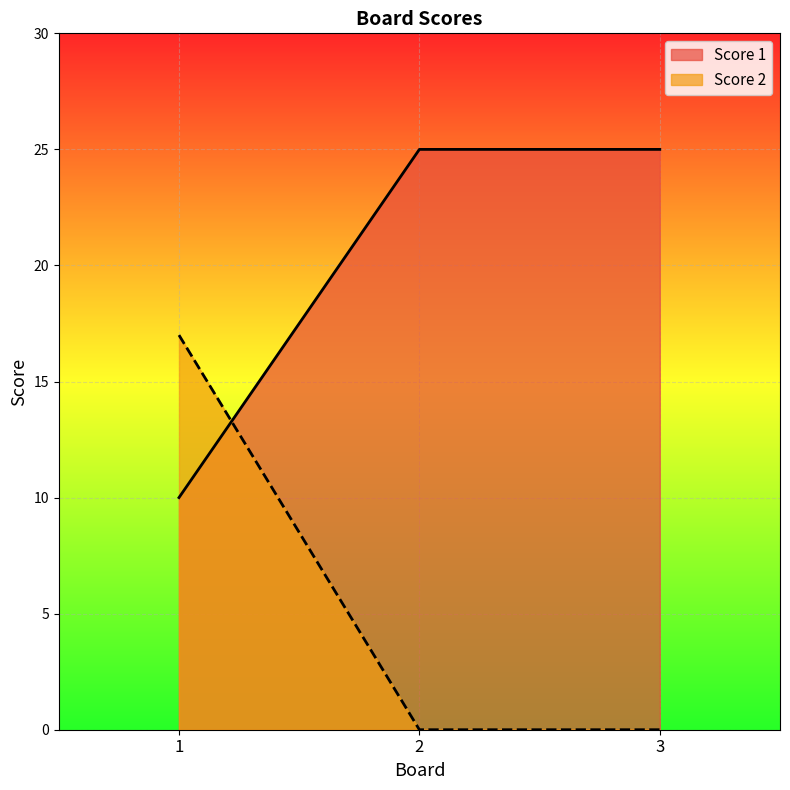

The value of Score 1 at 2 is 43. True or false?

False